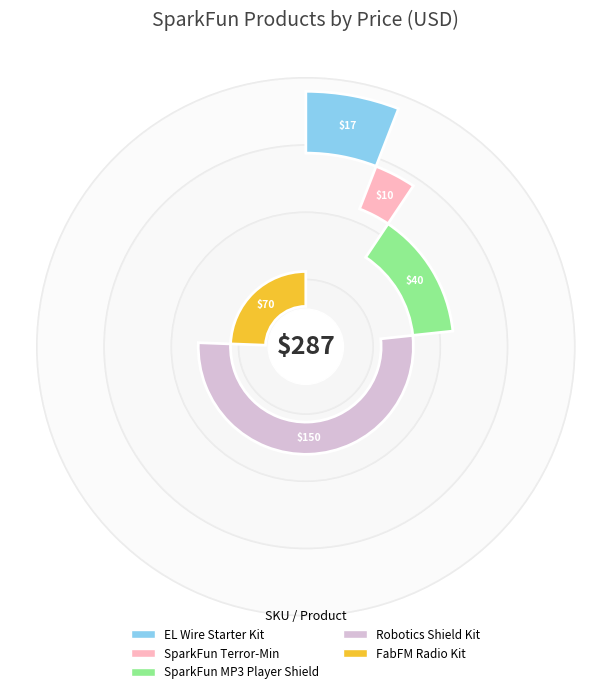

What is the majority slice?

ROB-11494